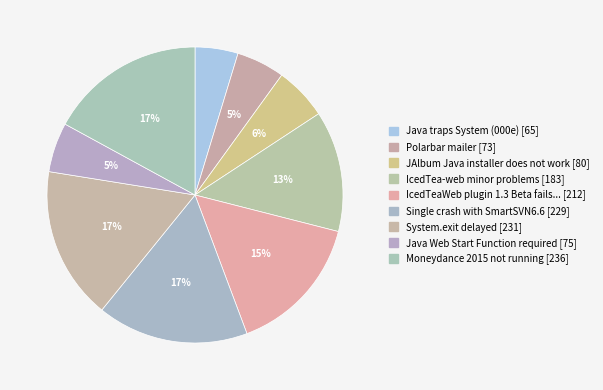

Is there a majority slice in this chart?

No